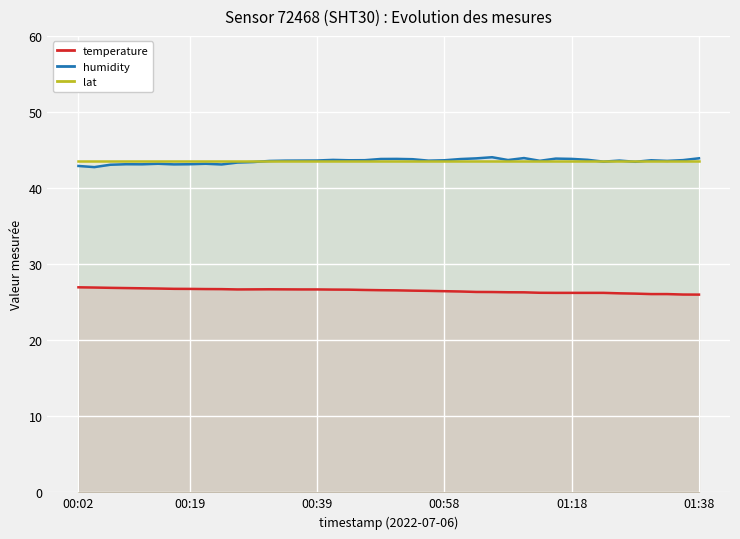

Which series has the largest total across all categories?

lat